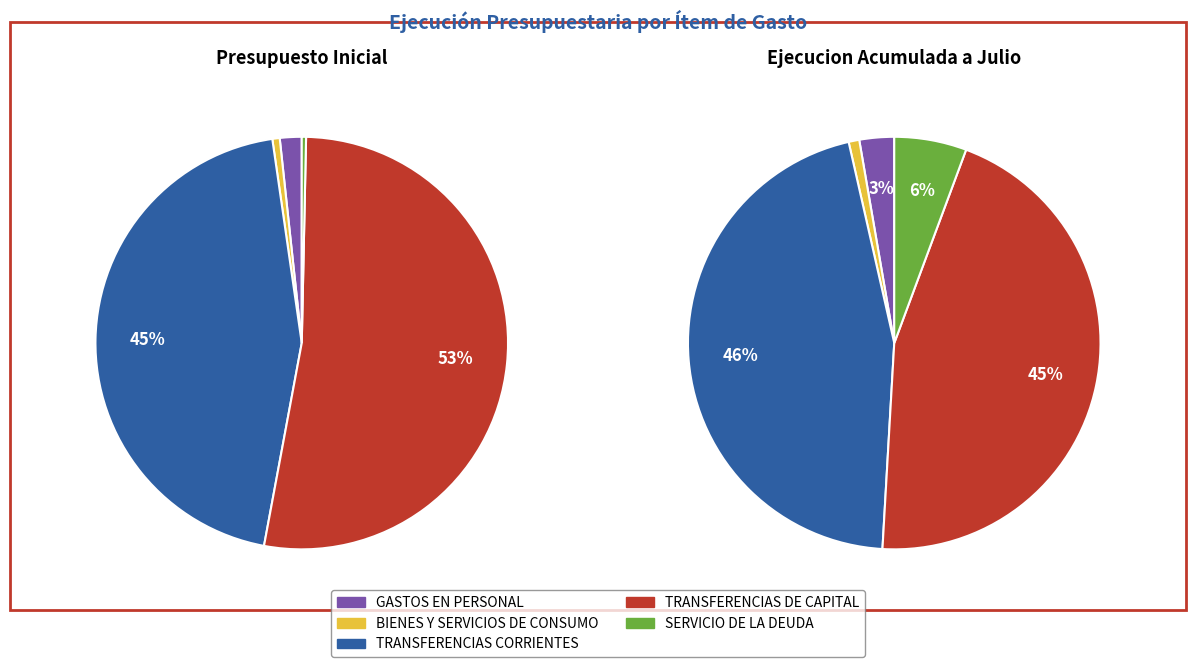

What is the majority slice?

TRANSFERENCIAS DE CAPITAL